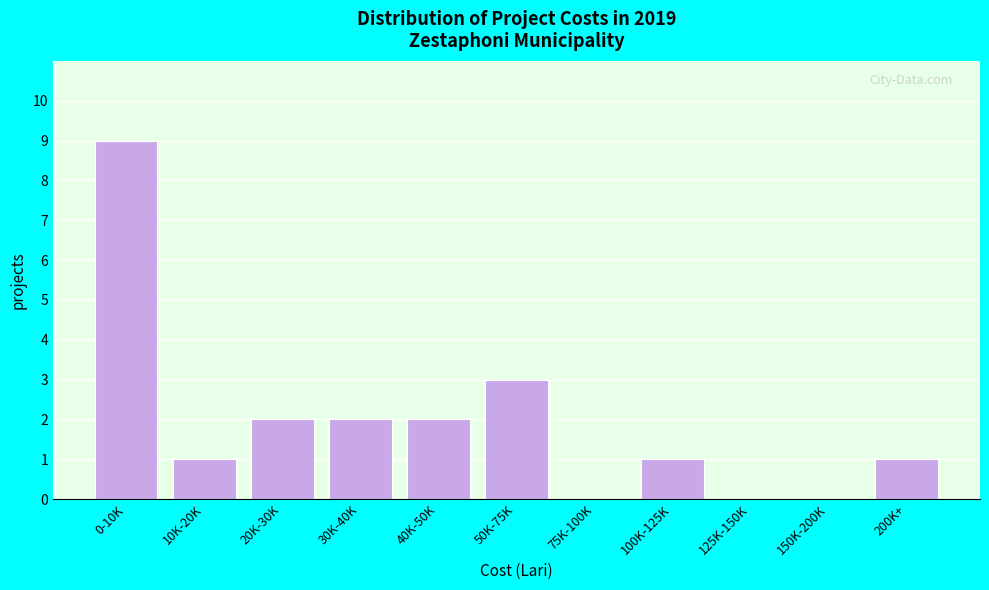

Reading left to right, transcribe all the data shown in this chart.

0-10K=9	10K-20K=1	20K-30K=2	30K-40K=2	40K-50K=2	50K-75K=3	75K-100K=0	100K-125K=1	125K-150K=0	150K-200K=0	200K+=1